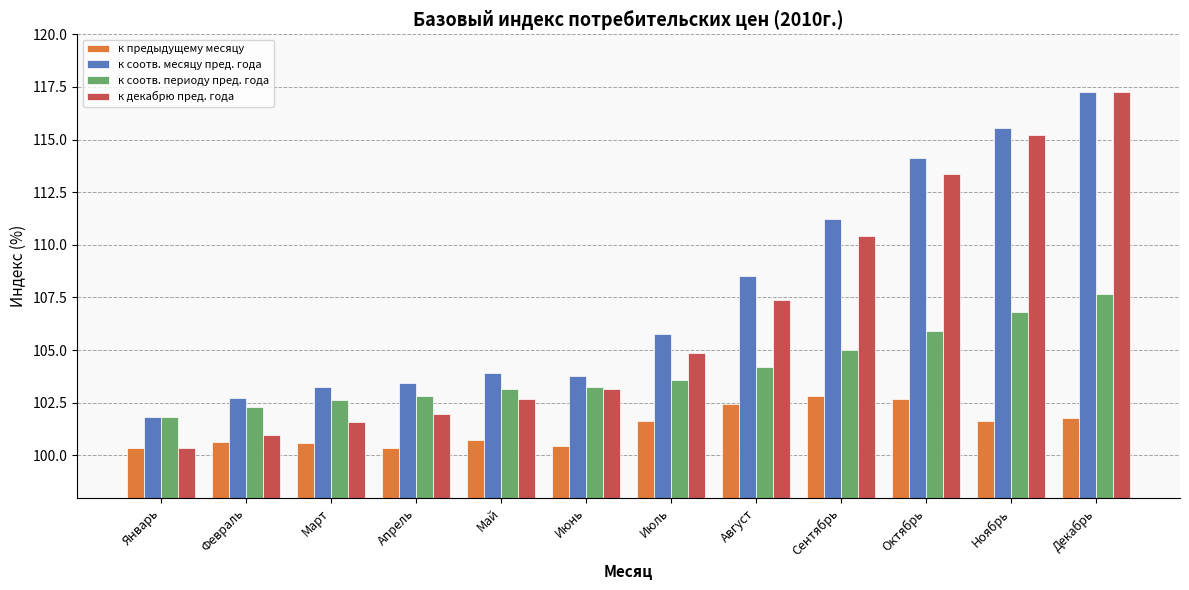

What is the label of the 2nd bar from the left?

Февраль